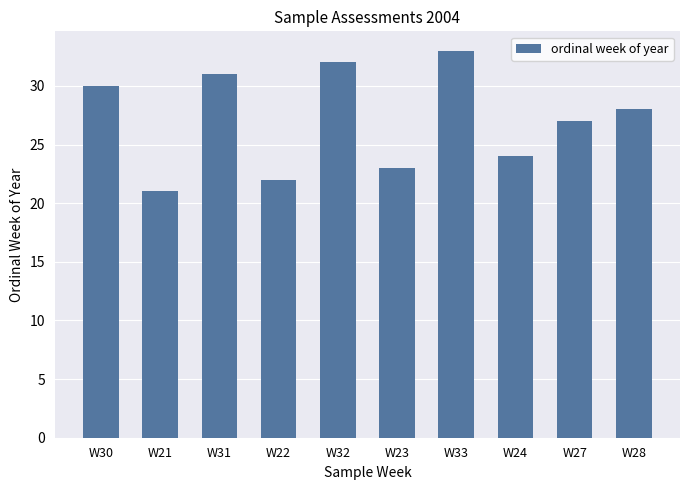

Reading right to left, transcribe all the data shown in this chart.

28	27	24	33	23	32	22	31	21	30